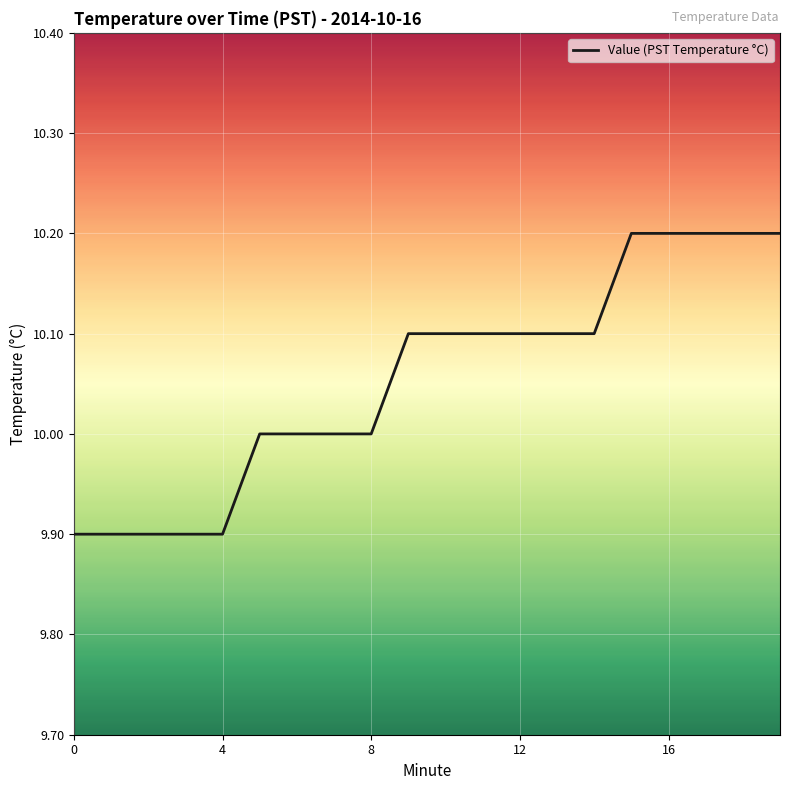

Does the chart display data point markers on the line(s)?

No